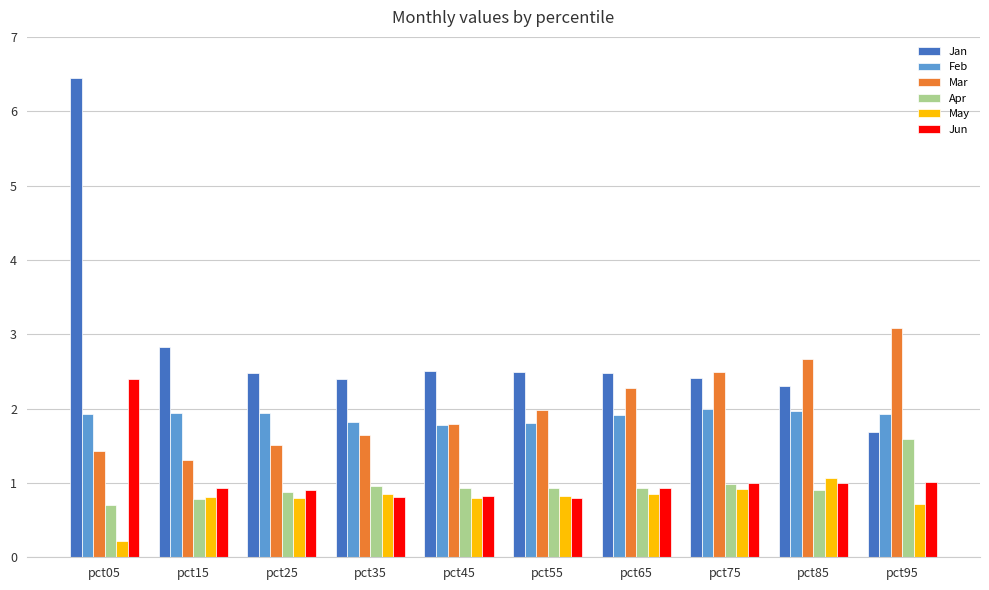

Where is May nearest to the value 0?

pct05